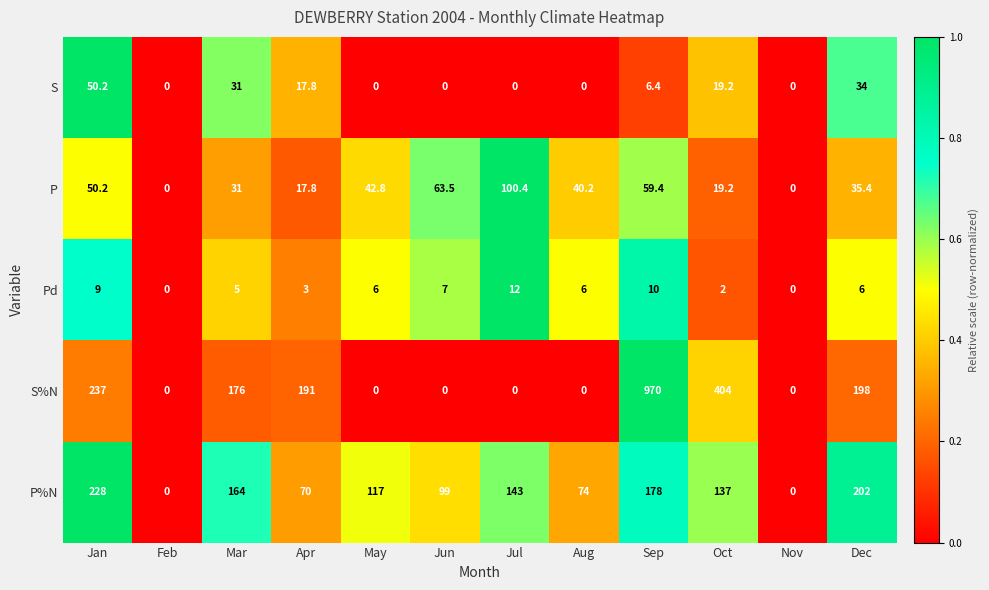

What is the difference between the maximum and minimum values in the S%N series?

970.0